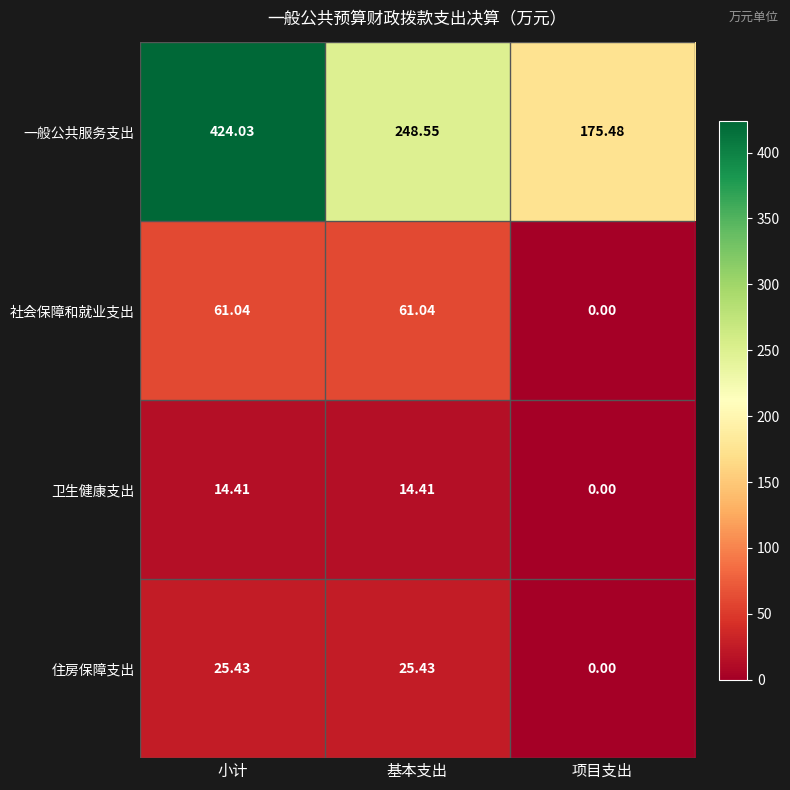

Between 小计 and 基本支出, which series saw the biggest shift?

一般公共服务支出